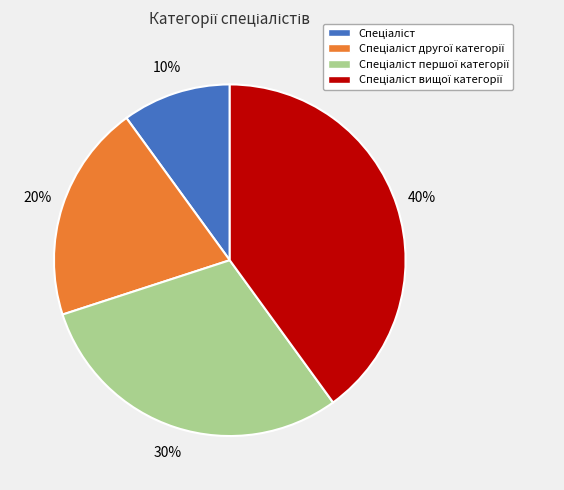

Is there any slice that represents more than half of the pie?

No